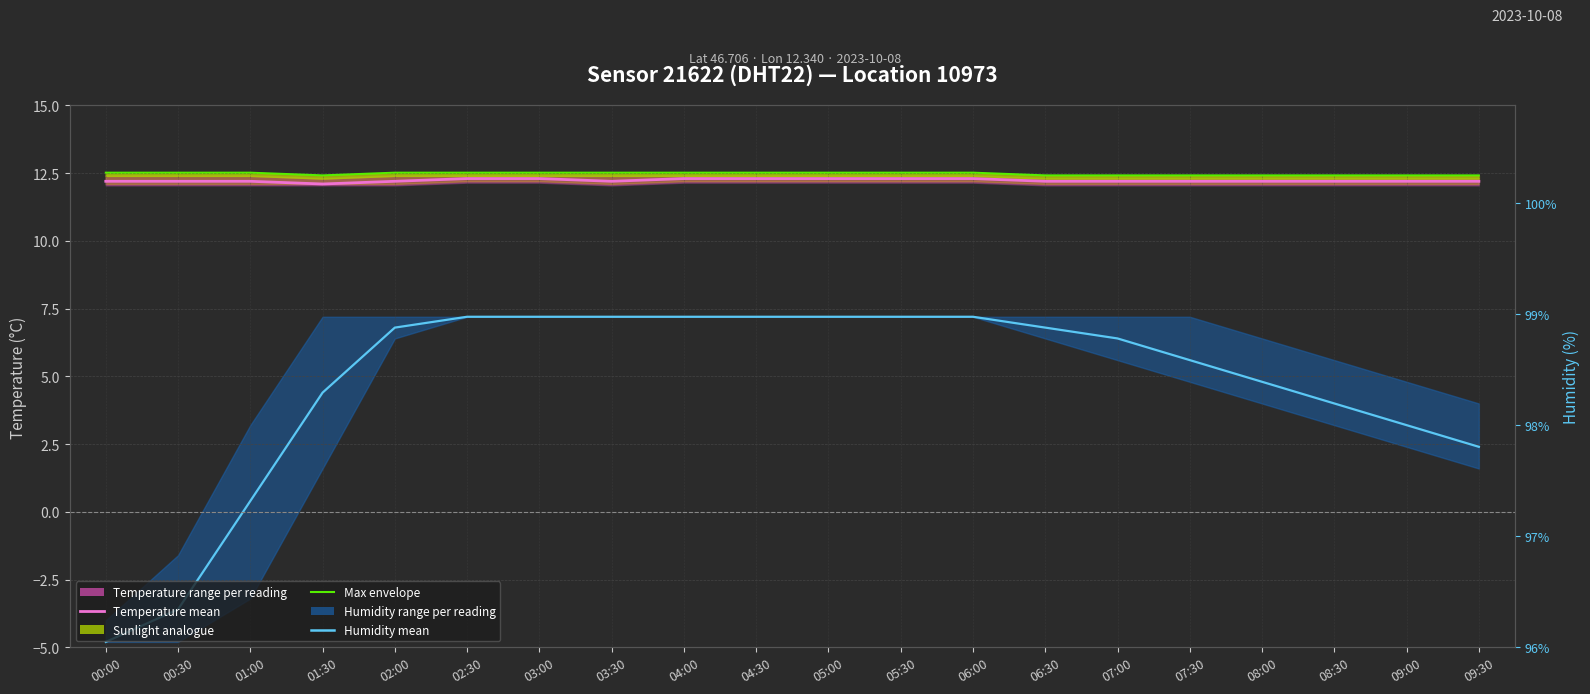

List the labels in order of Max envelope value, smallest first.

01:30, 06:30, 07:00, 07:30, 08:00, 08:30, 09:00, 09:30, 00:00, 00:30, 01:00, 02:00, 02:30, 03:00, 03:30, 04:00, 04:30, 05:00, 05:30, 06:00